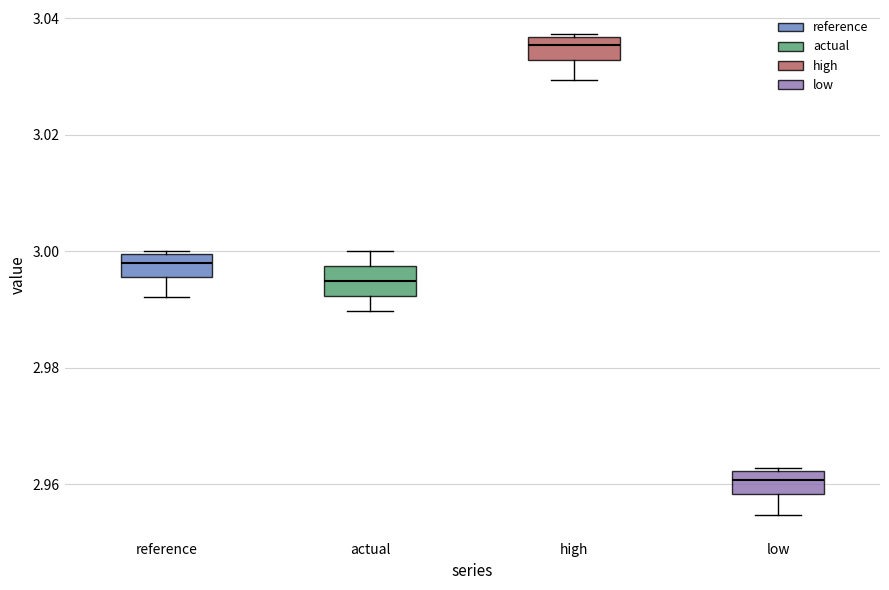

Reading left to right, read every box against the y-axis: the position of its median line, the range the box covers, and the ends of its whiskers. The values are not printed on the chart, so give them approximately, as read against the axis.

reference: median 2.998, box 2.996 to 3.000, whiskers 2.992 to 3.000
actual: median 2.994, box 2.992 to 2.998, whiskers 2.990 to 3.000
high: median 3.036 (inside the box), box 3.032 to 3.036, whiskers 3.030 to 3.038
low: median 2.960, box 2.958 to 2.962, whiskers 2.954 to 2.962